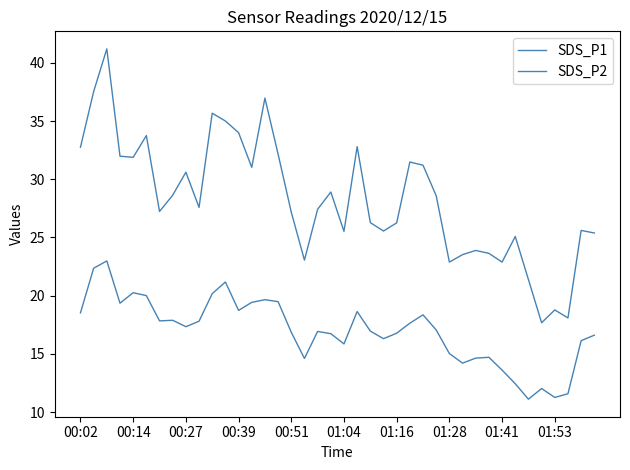

True or false: SDS_P1 has more than 1 interior local peaks.

True